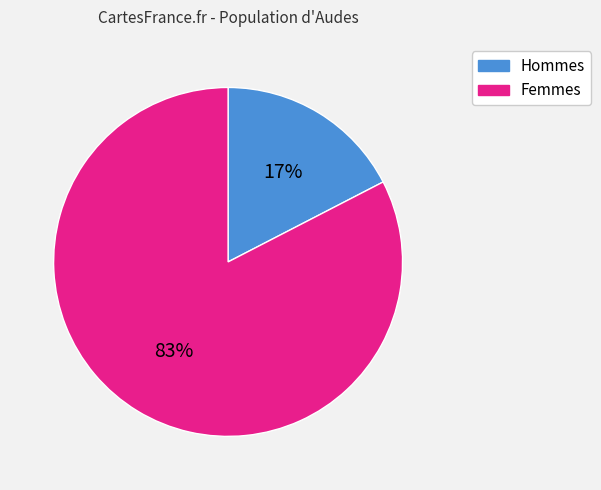

Does any single category account for the majority?

Yes